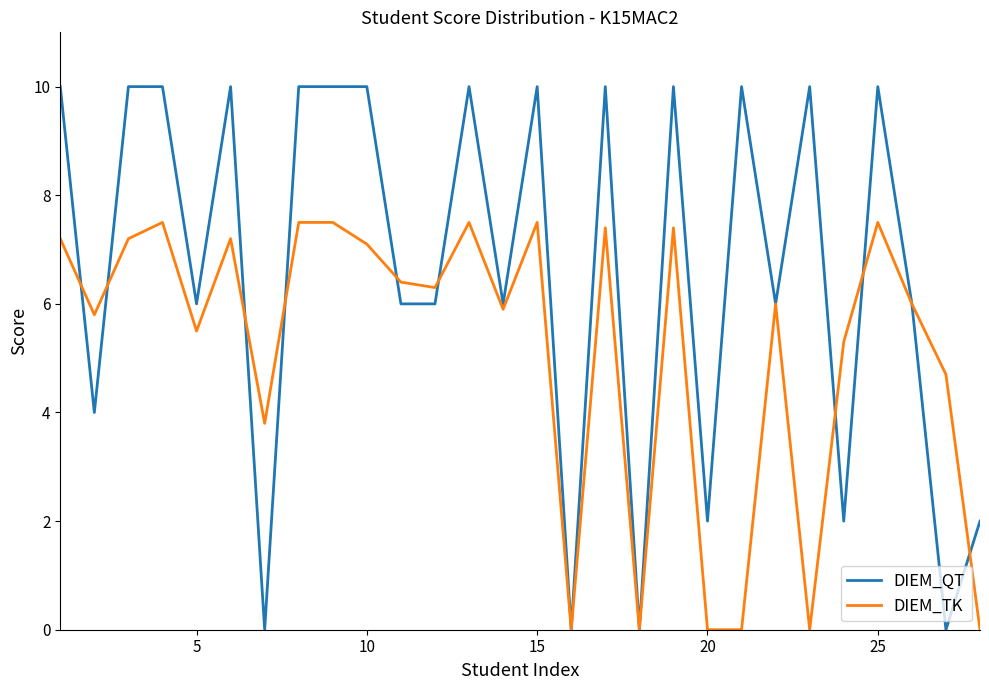

Rank the series by their average value, from highest to lowest.

DIEM_QT, DIEM_TK